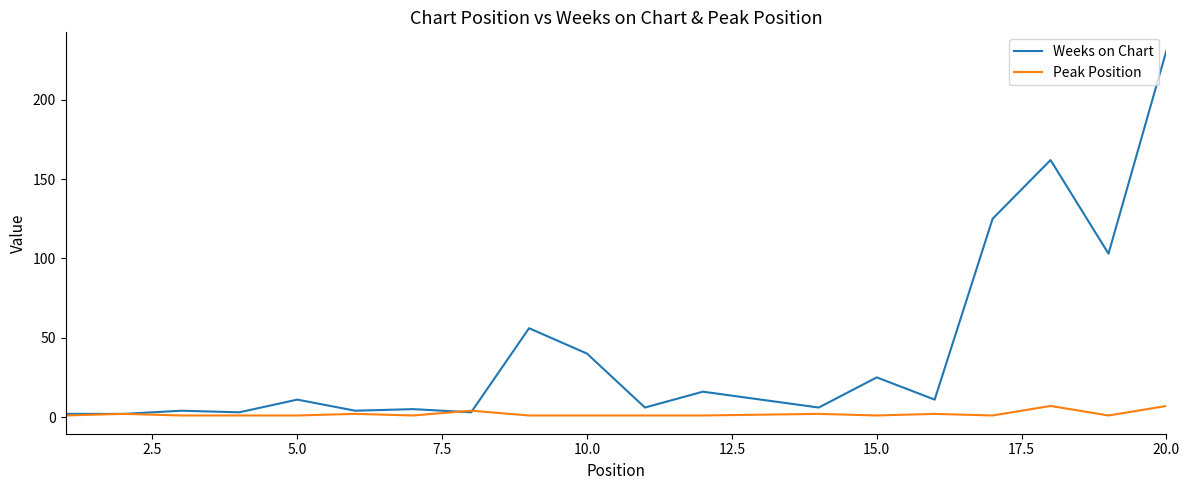

What is the average value of the Weeks on Chart series?

43